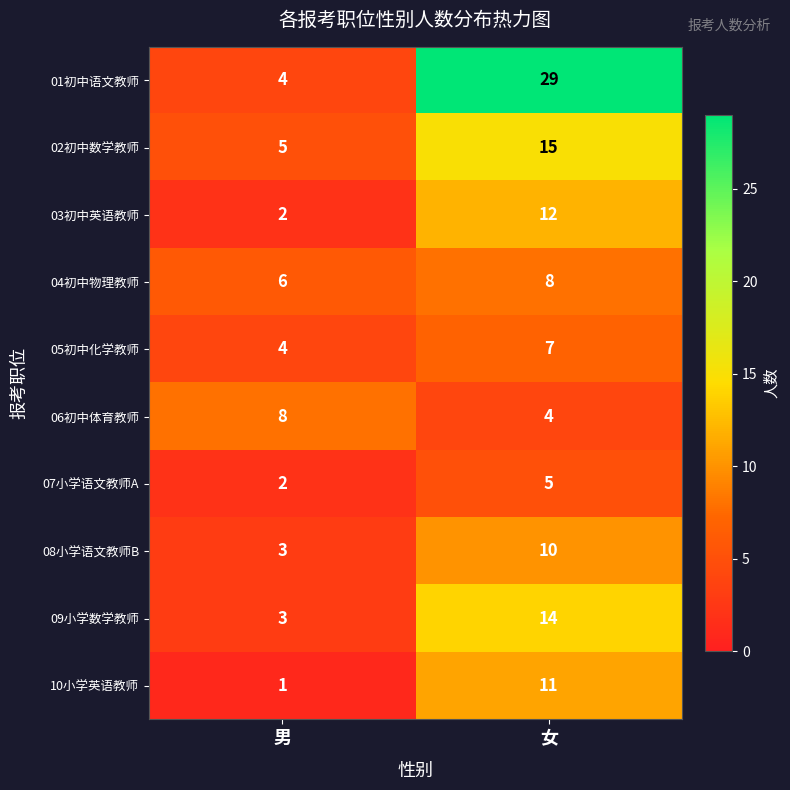

The 05初中化学教师 series shows 7 at 女. True or false?

True